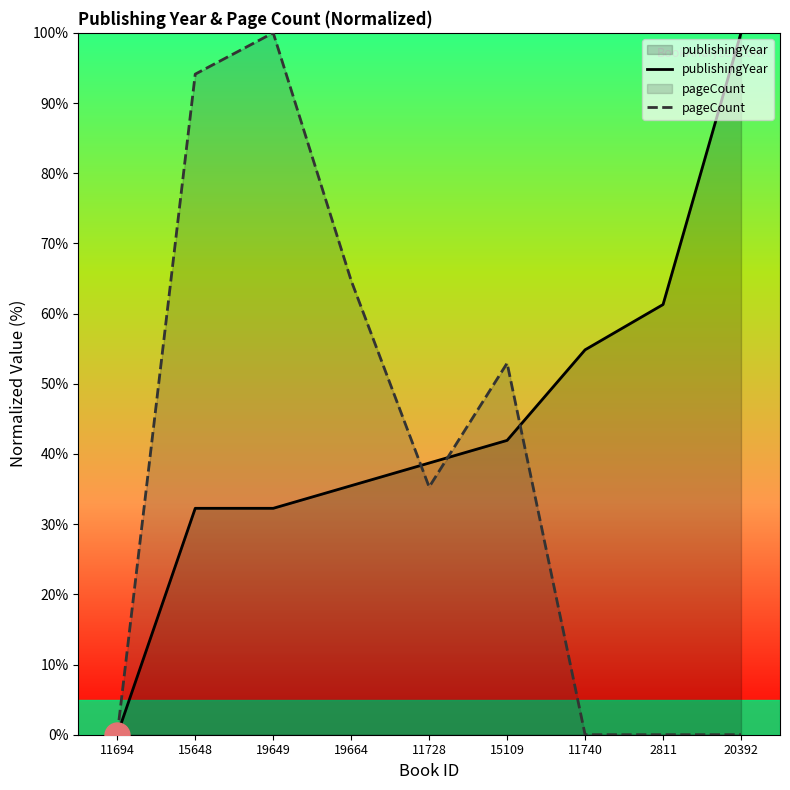

Is it true that pageCount equals 94.1 at 15648?

True